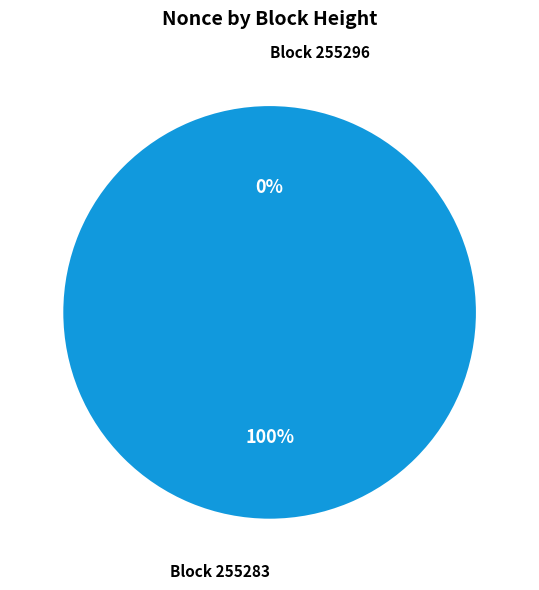

To the nearest percent, what is the difference between the largest and smallest slice percentages?

100%